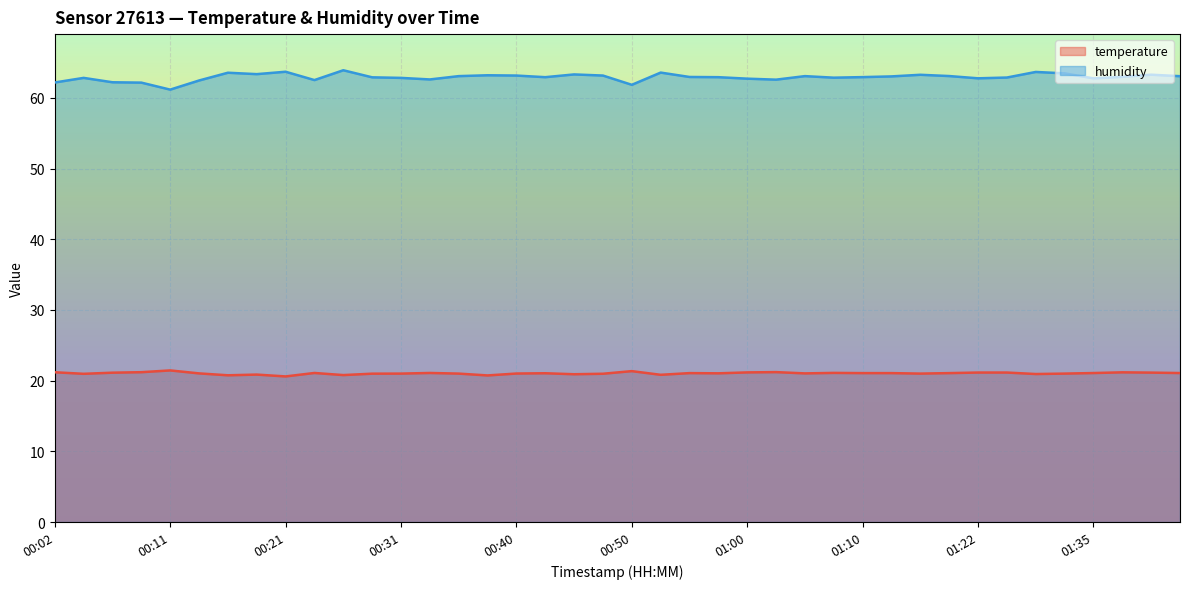

List the labels in order of temperature value, largest first.

00:11, 00:50, 01:02, 00:09, 00:02, 01:37, 01:00, 01:22, 01:27, 01:40, 00:07, 01:08, 00:24, 00:33, 01:35, 01:42, 00:55, 01:10, 01:13, 01:19, 00:43, 00:58, 00:14, 01:05, 00:40, 00:31, 00:36, 01:16, 01:32, 00:28, 00:48, 00:04, 01:30, 00:45, 00:19, 00:53, 00:26, 00:16, 00:38, 00:21